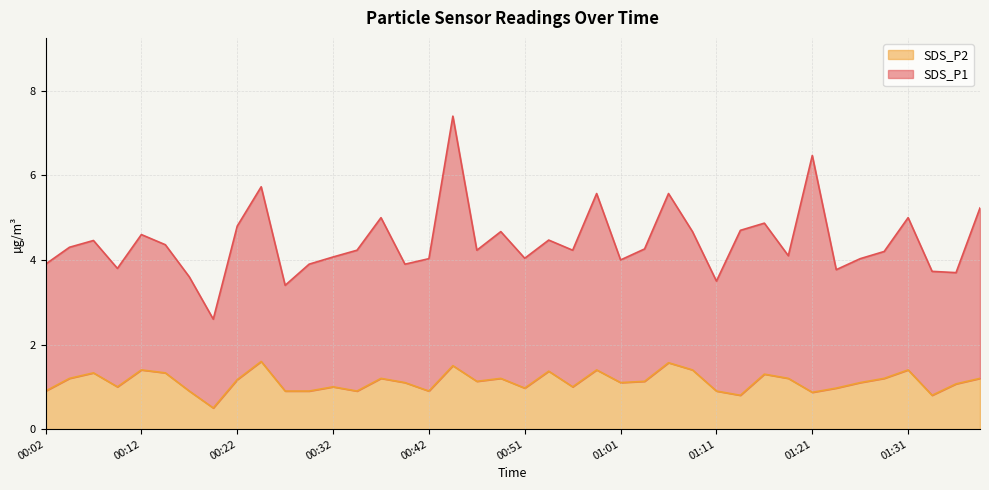

Reading right to left, extract all data points from this chart.

01:38=1.2	01:36=1.1	01:33=0.8	01:31=1.4	01:28=1.2	01:26=1.1	01:23=1.0	01:21=0.9	01:18=1.2	01:16=1.3	01:14=0.8	01:11=0.9	01:09=1.4	01:06=1.6	01:04=1.1	01:01=1.1	00:59=1.4	00:56=1.0	00:54=1.4	00:51=1.0	00:49=1.2	00:46=1.1	00:44=1.5	00:42=0.9	00:39=1.1	00:37=1.2	00:34=0.9	00:32=1.0	00:29=0.9	00:27=0.9	00:24=1.6	00:22=1.2	00:19=0.5	00:17=0.9	00:14=1.3	00:12=1.4	00:09=1.0	00:07=1.3	00:04=1.2	00:02=0.9